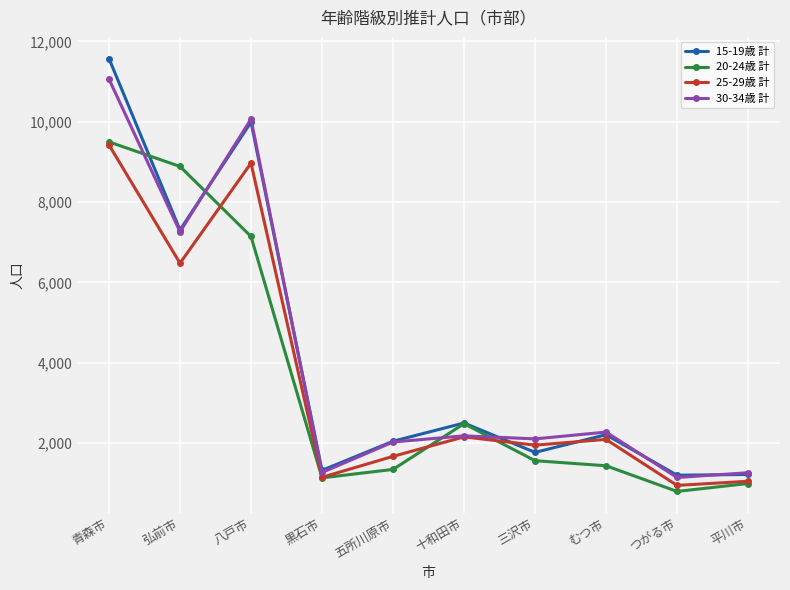

At which label is 30-34歳 計 closest to 6101?

弘前市